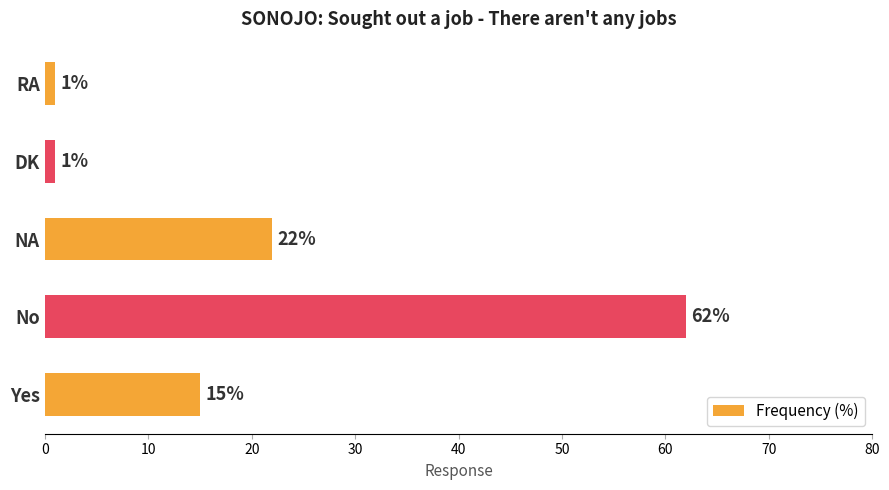

What is the difference between the second highest and minimum values?

21